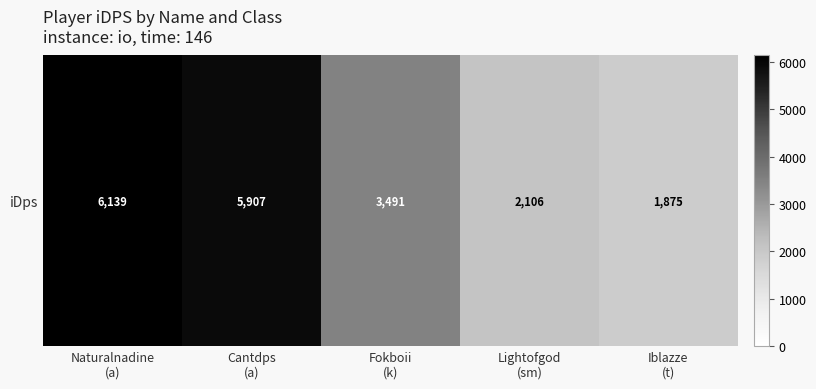

Rank the categories by value from highest to lowest.

Naturalnadine
(a), Cantdps
(a), Fokboii
(k), Lightofgod
(sm), Iblazze
(t)